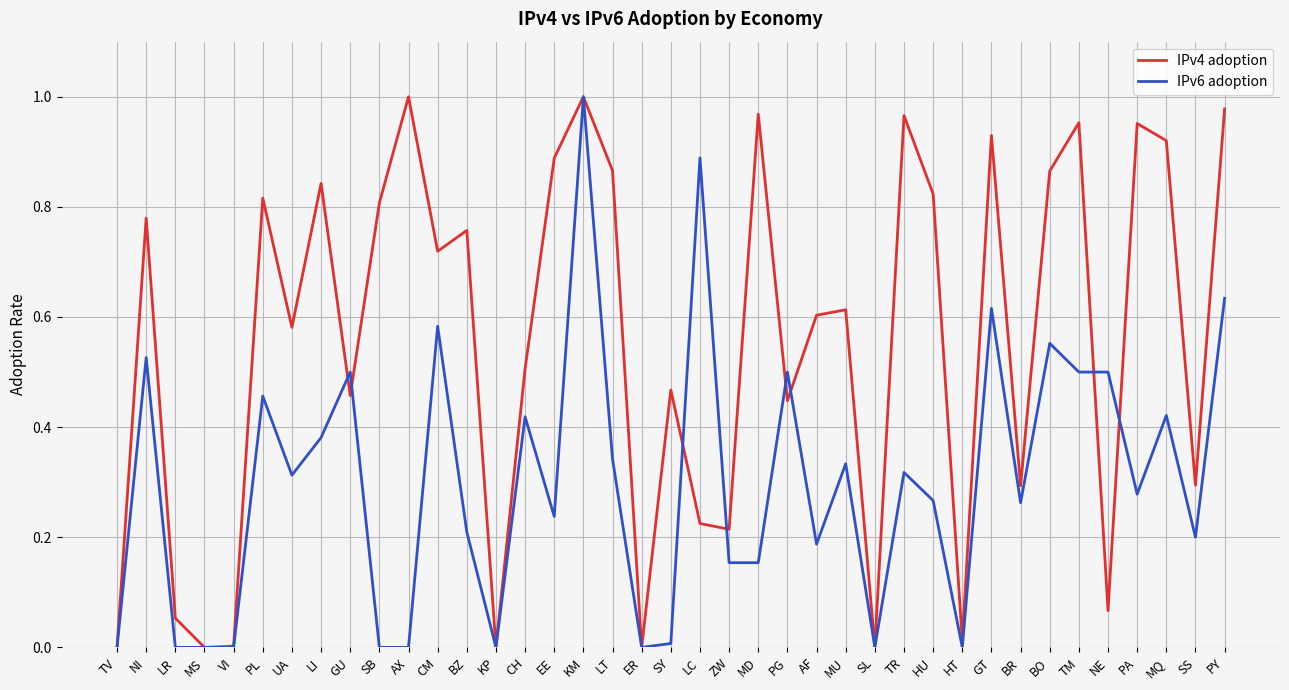

True or false: IPv6 adoption has a value of 0.1 at EE.

False